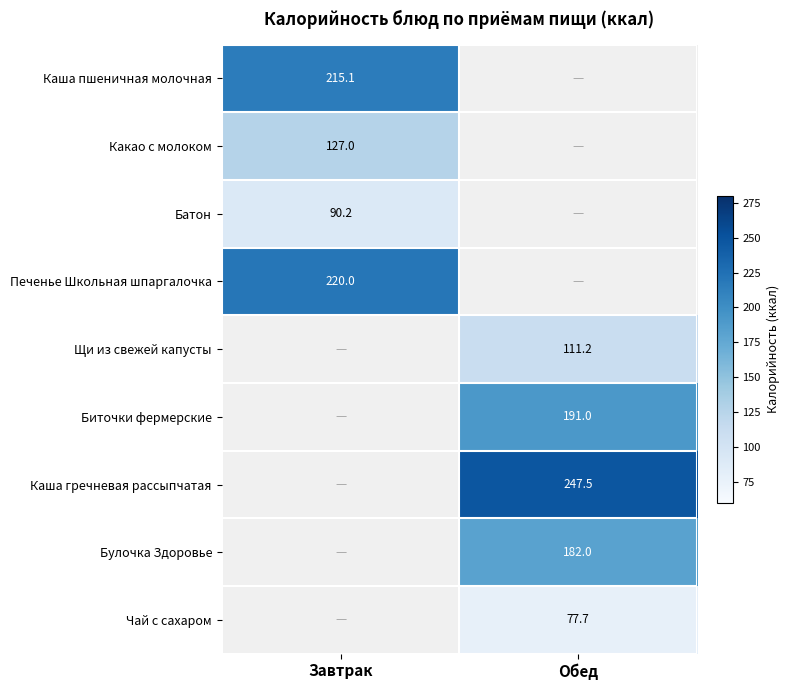

What is the smallest value displayed?

77.7